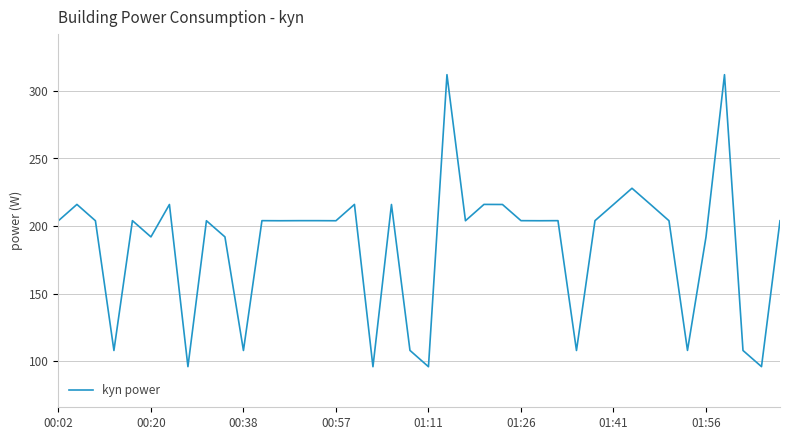

What is the difference between the maximum and minimum values?

216.0